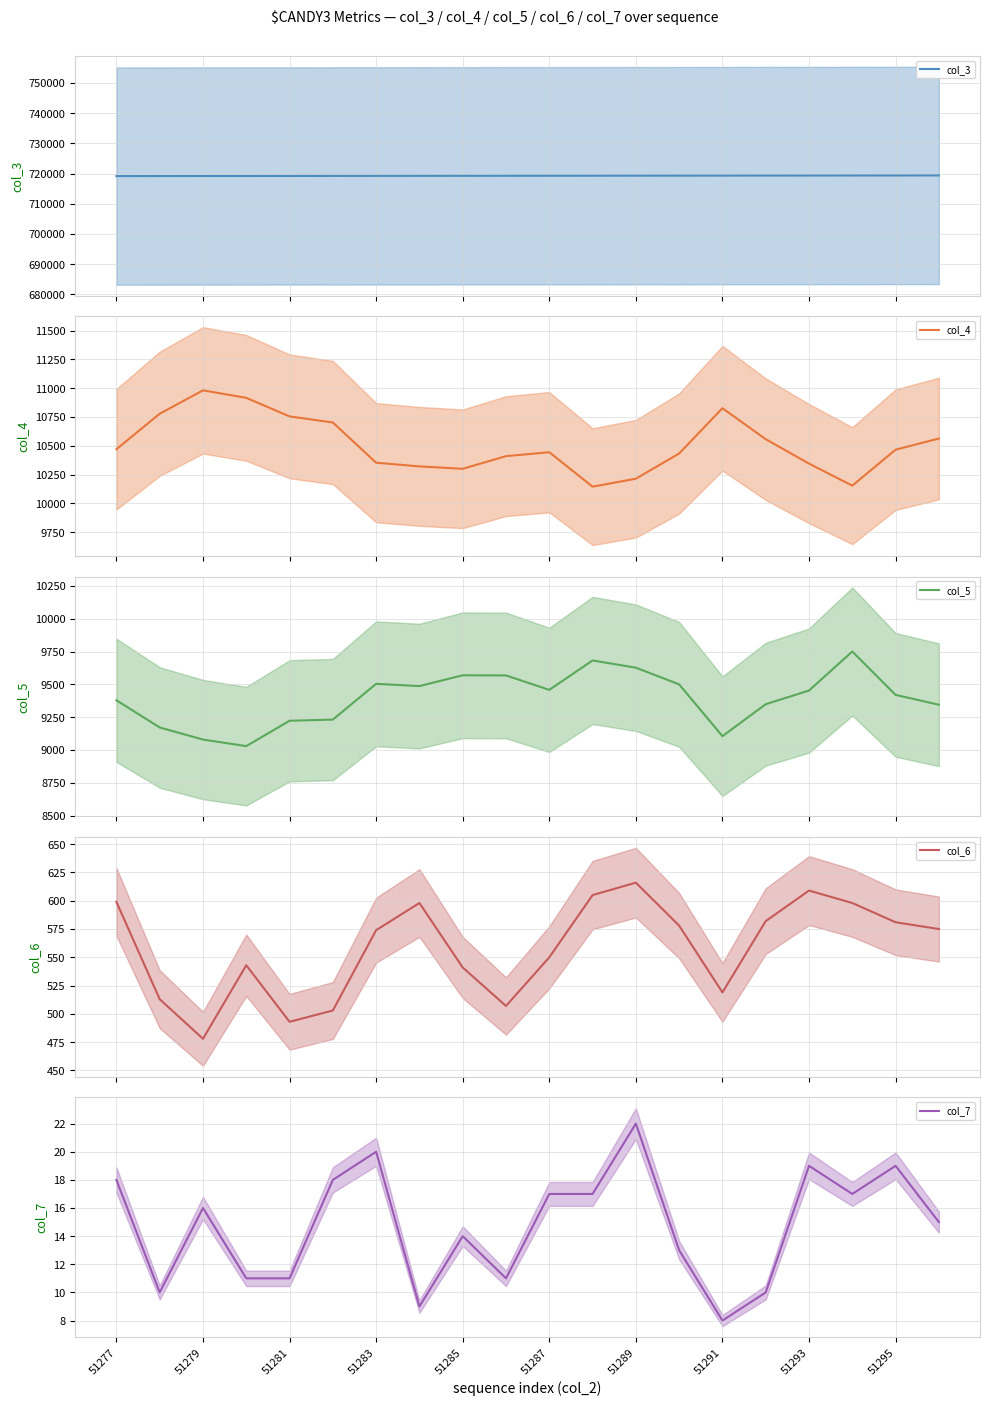

What is the maximum value shown in the chart?

719398